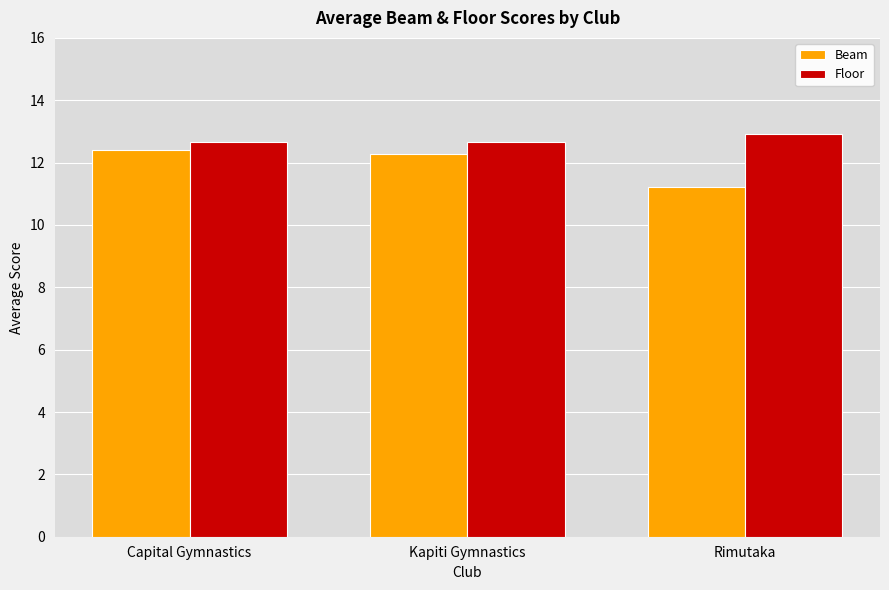

What is the smallest value displayed?

11.2